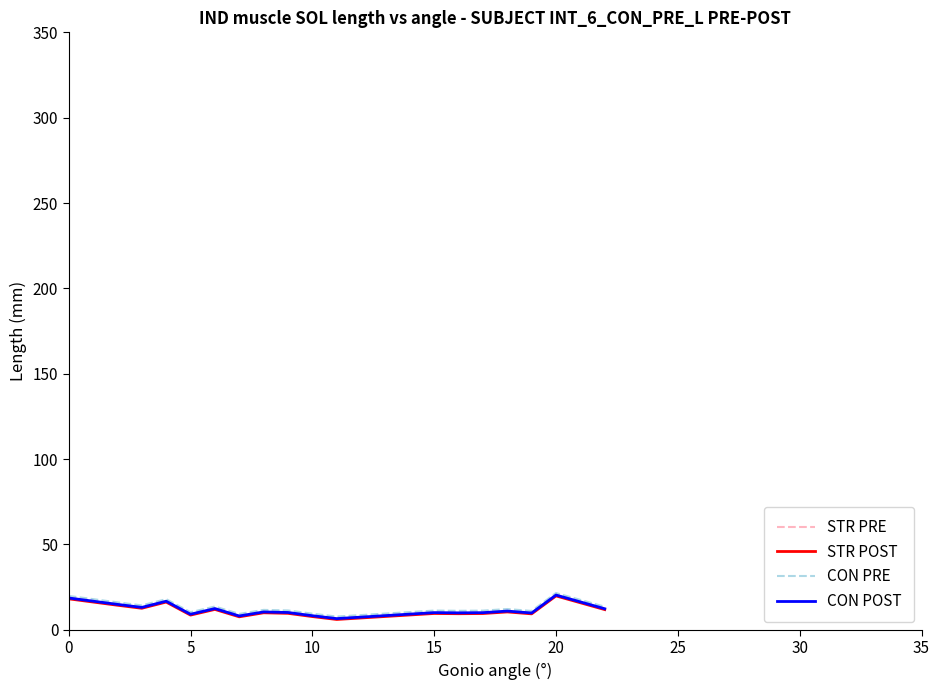

What is the highest value of the STR POST series?

19.9